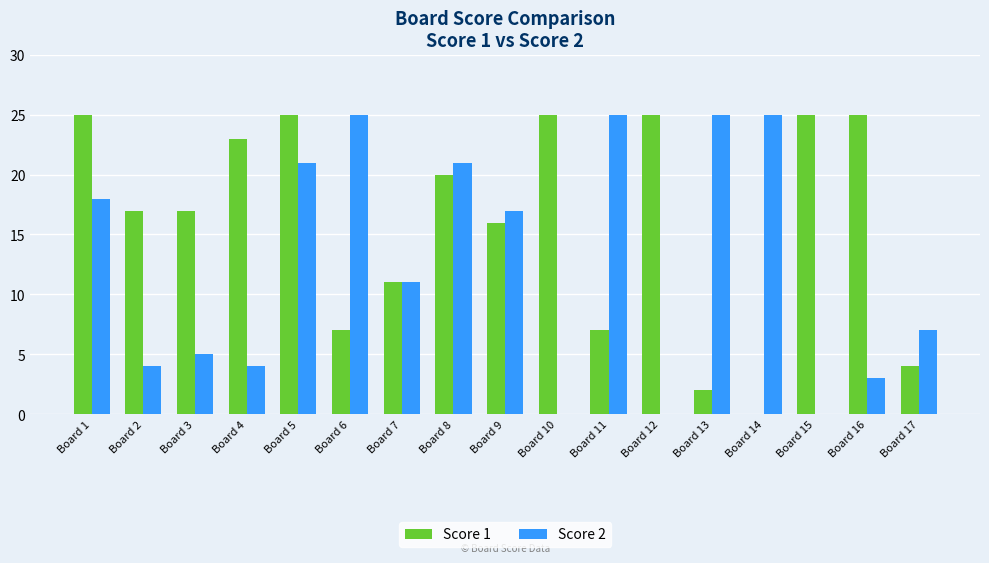

At which label is Score 1 closest to 12?

Board 7